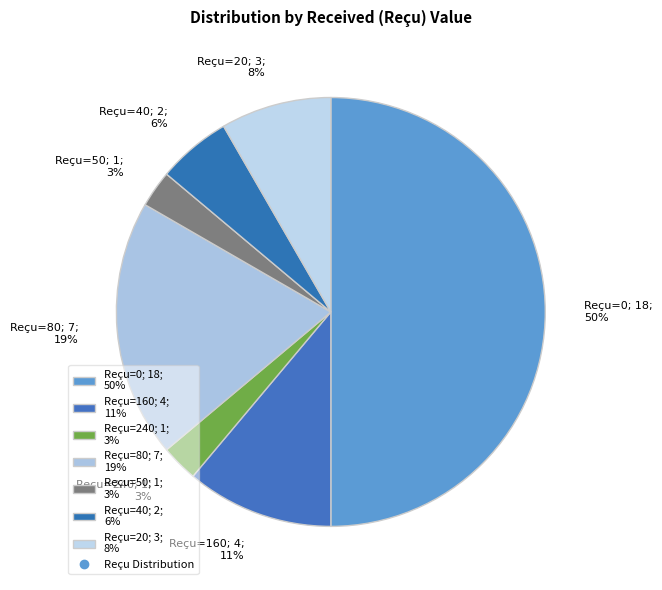

The Reçu=20; 3; 8% slice represents 8% of the pie. True or false?

True